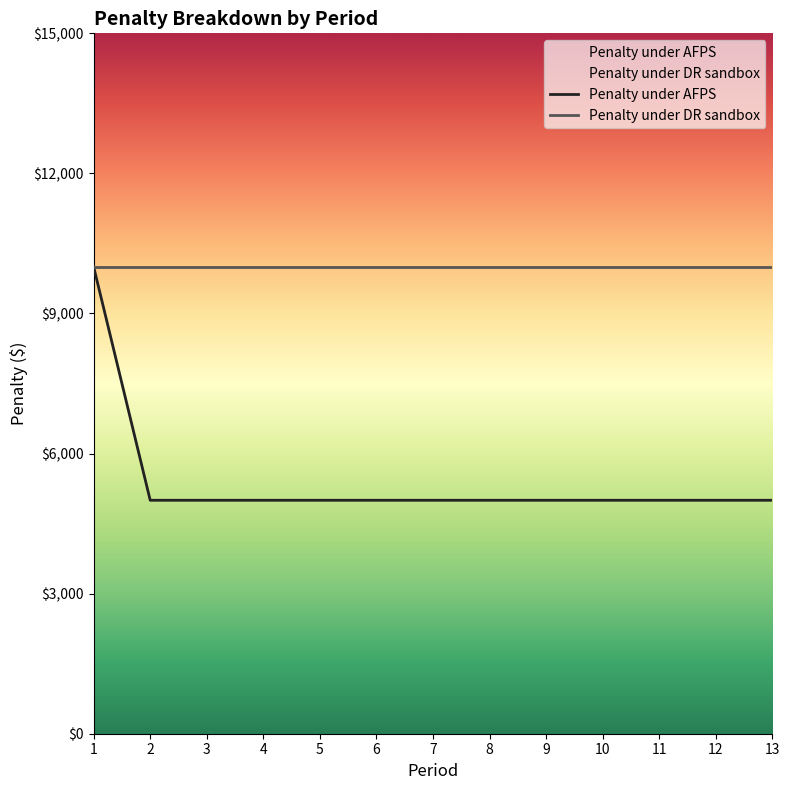

Which label corresponds to the smallest value in the chart?

2